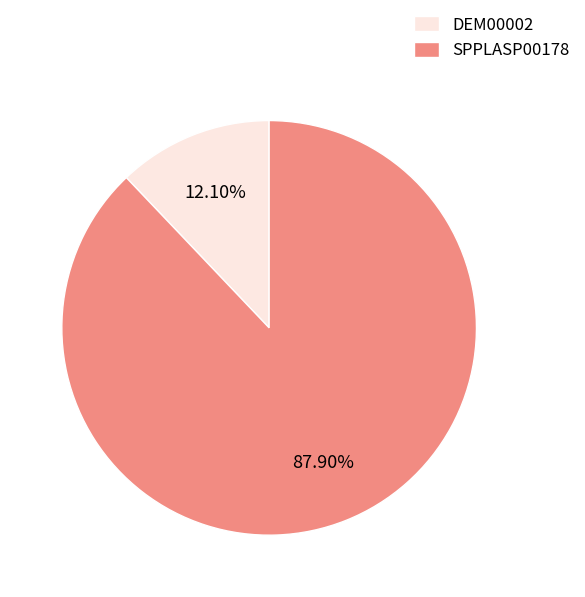

What percentage is NOT represented by SPPLASP00178?

12.1%